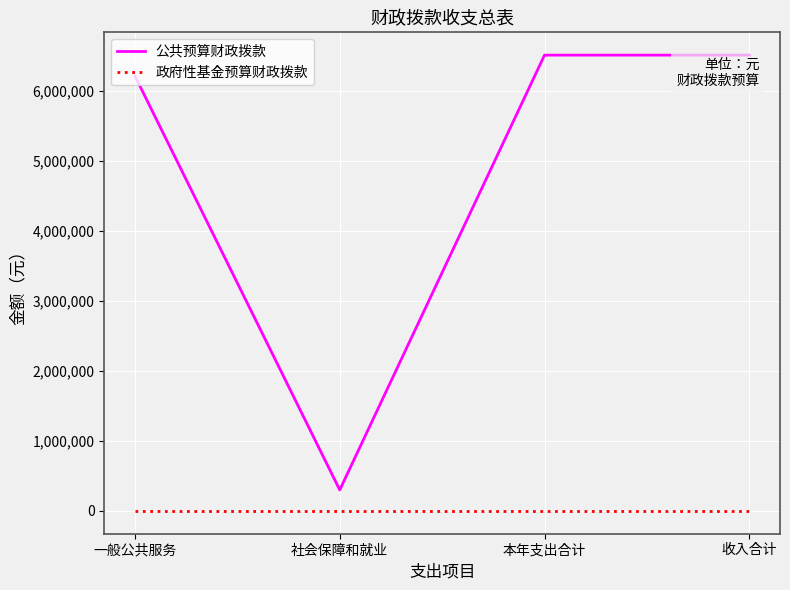

What is the difference between the highest and lowest values at 本年支出合计?

6516500